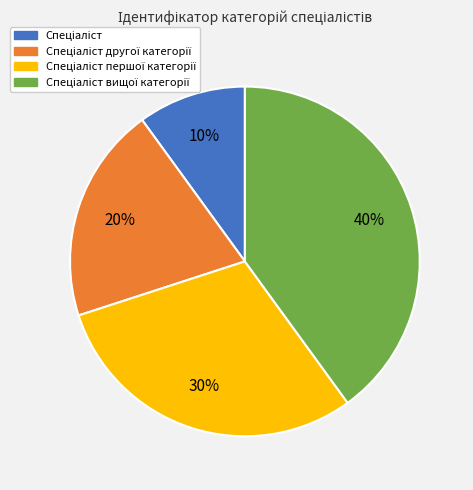

Is there any slice that represents more than half of the pie?

No